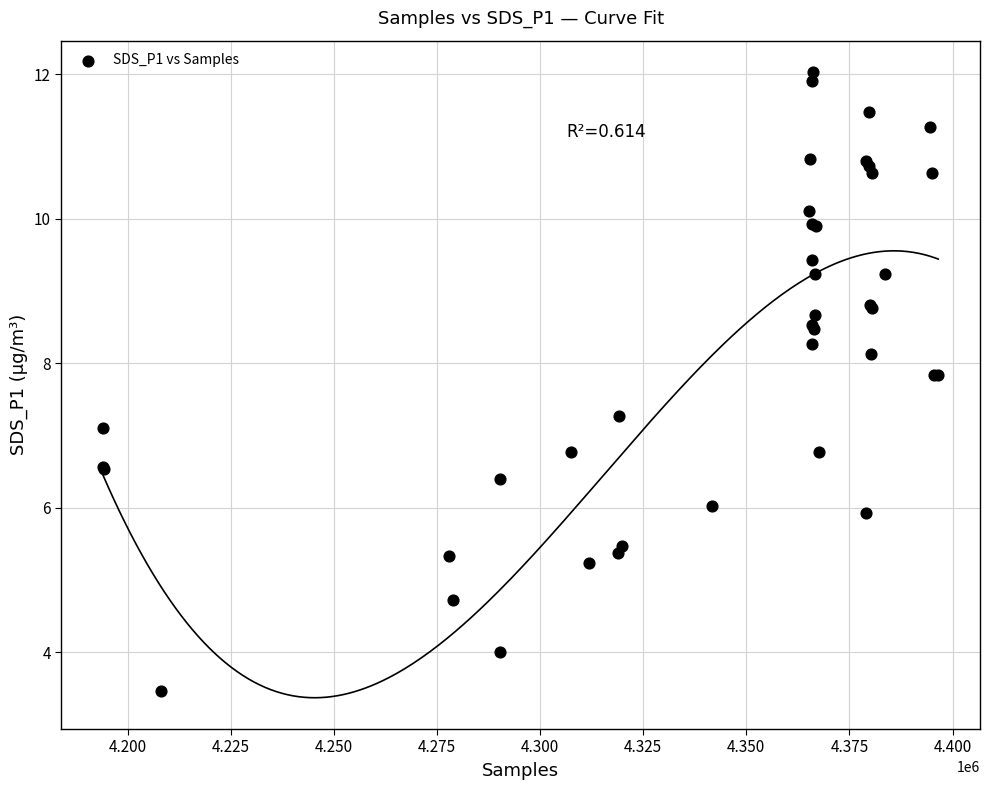

What Y value in the scatter plot is closest to 7?

7.1